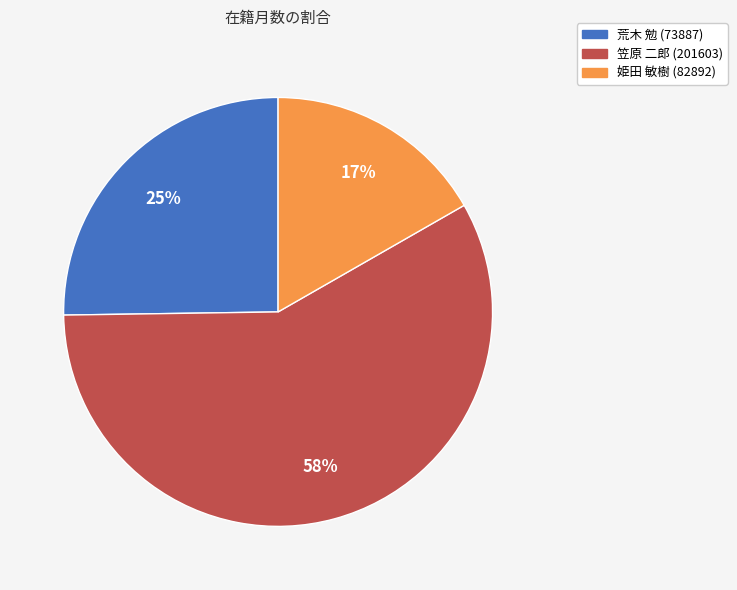

To the nearest percent, what is the average slice percentage?

33%